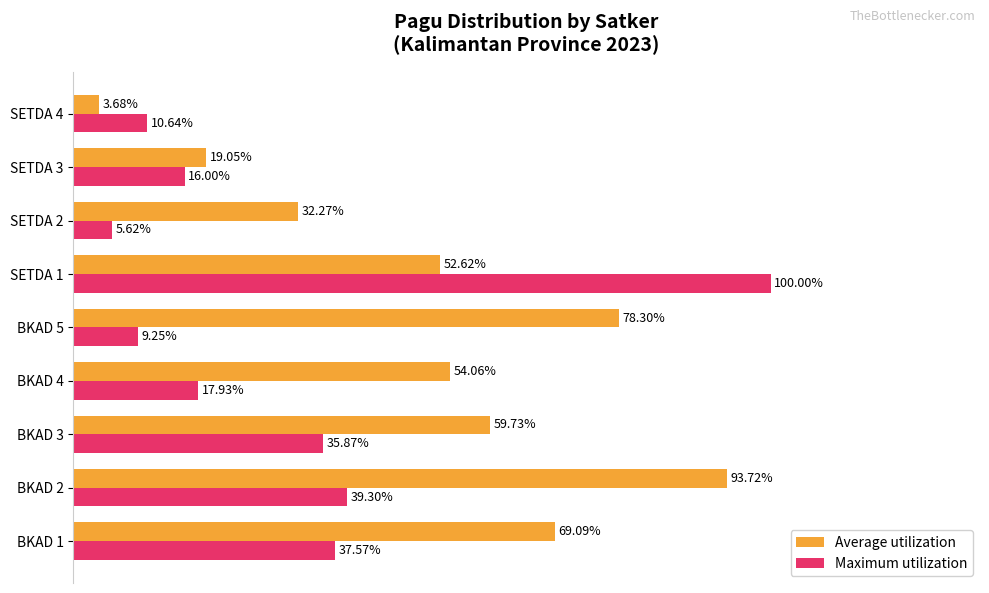

List the series in order of their overall mean, highest first.

Average utilization, Maximum utilization